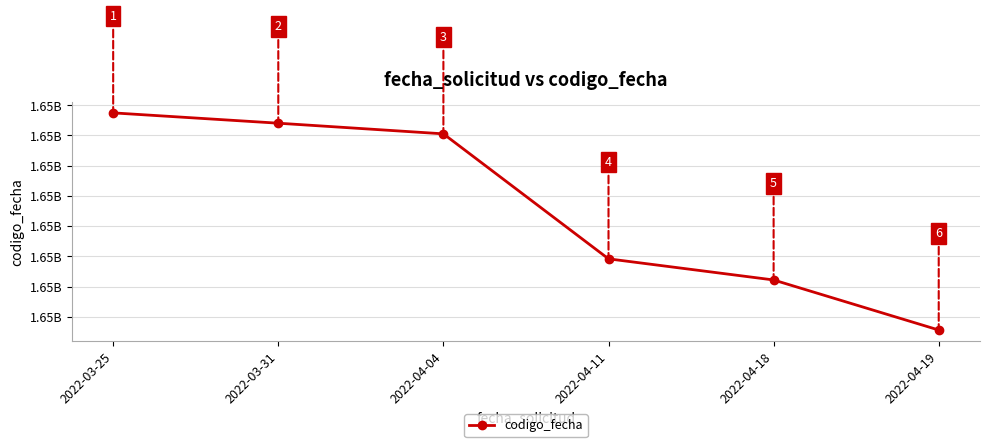

Approximately how many times larger is the value at 2022-04-19 compared to 2022-03-25?

1.0